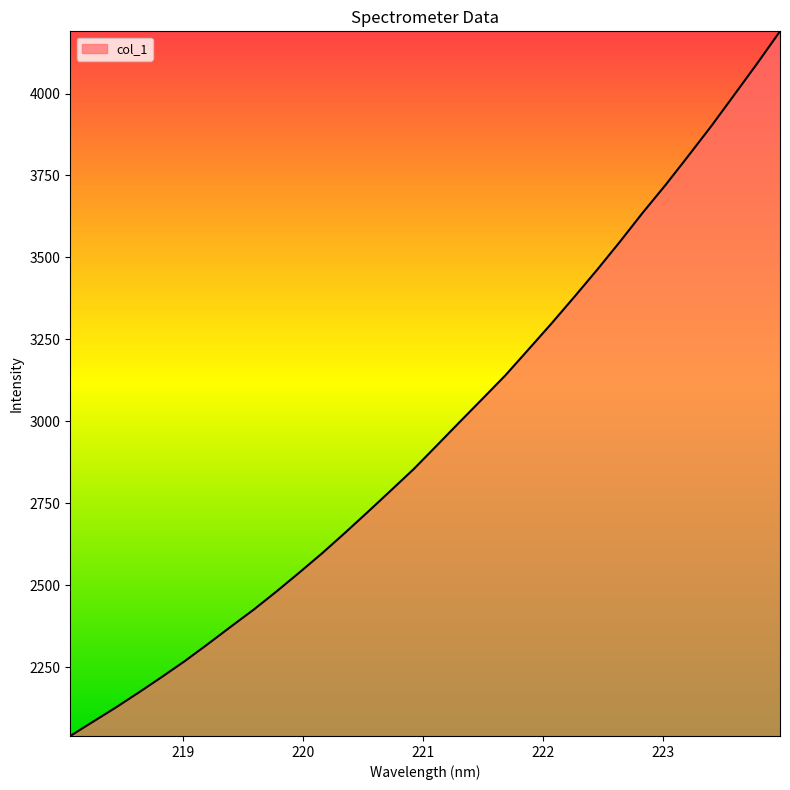

How many lines are shown in the chart?

1